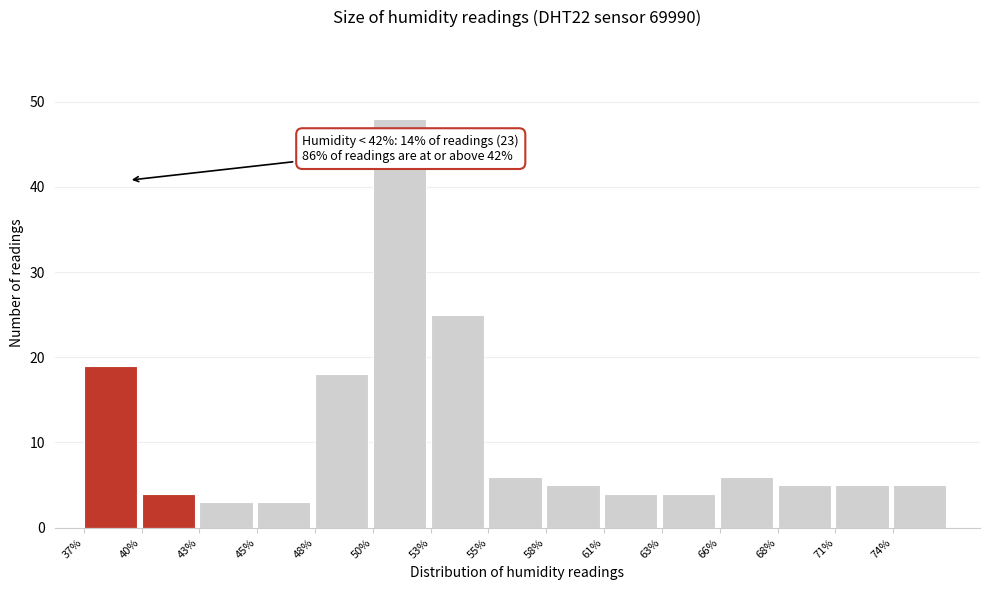

Reading left to right, what are all the values shown in this chart?

37%=19	40%=4	43%=3	45%=3	48%=18	50%=48	53%=25	55%=6	58%=5	61%=4	63%=4	66%=6	68%=5	71%=5	74%=5